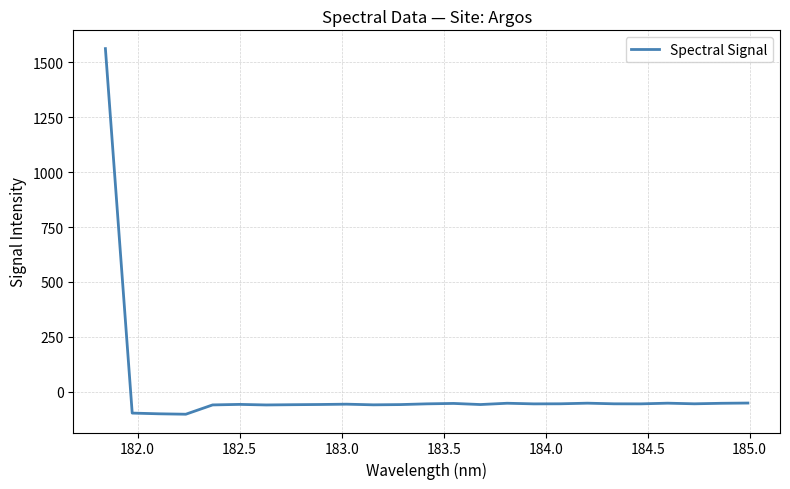

What is the greatest value displayed?

1562.1